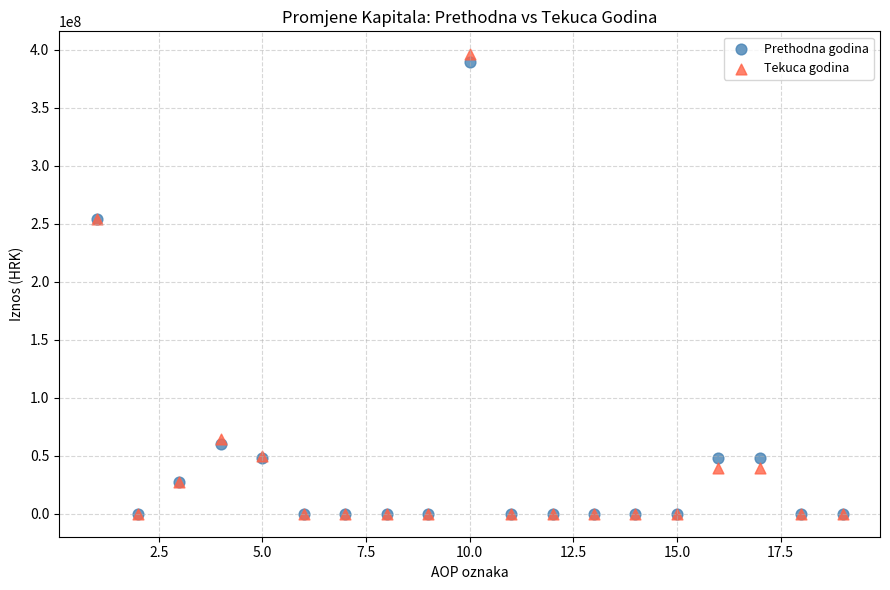

What are all the series names shown in the legend?

Prethodna godina, Tekuca godina